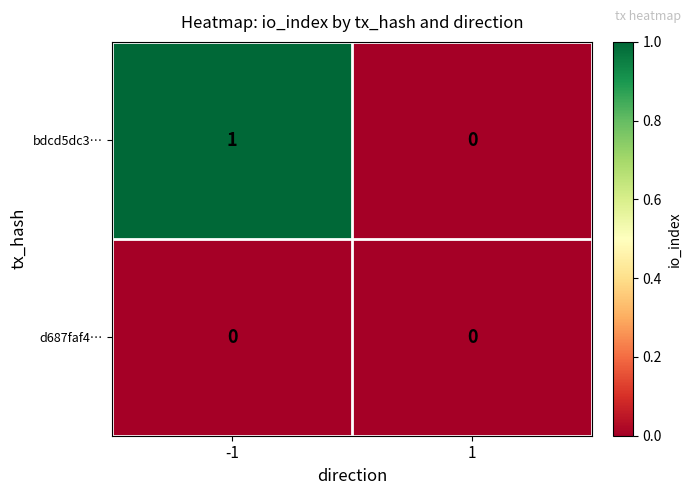

List the series in order of their peak value, highest first.

bdcd5dc3…, d687faf4…